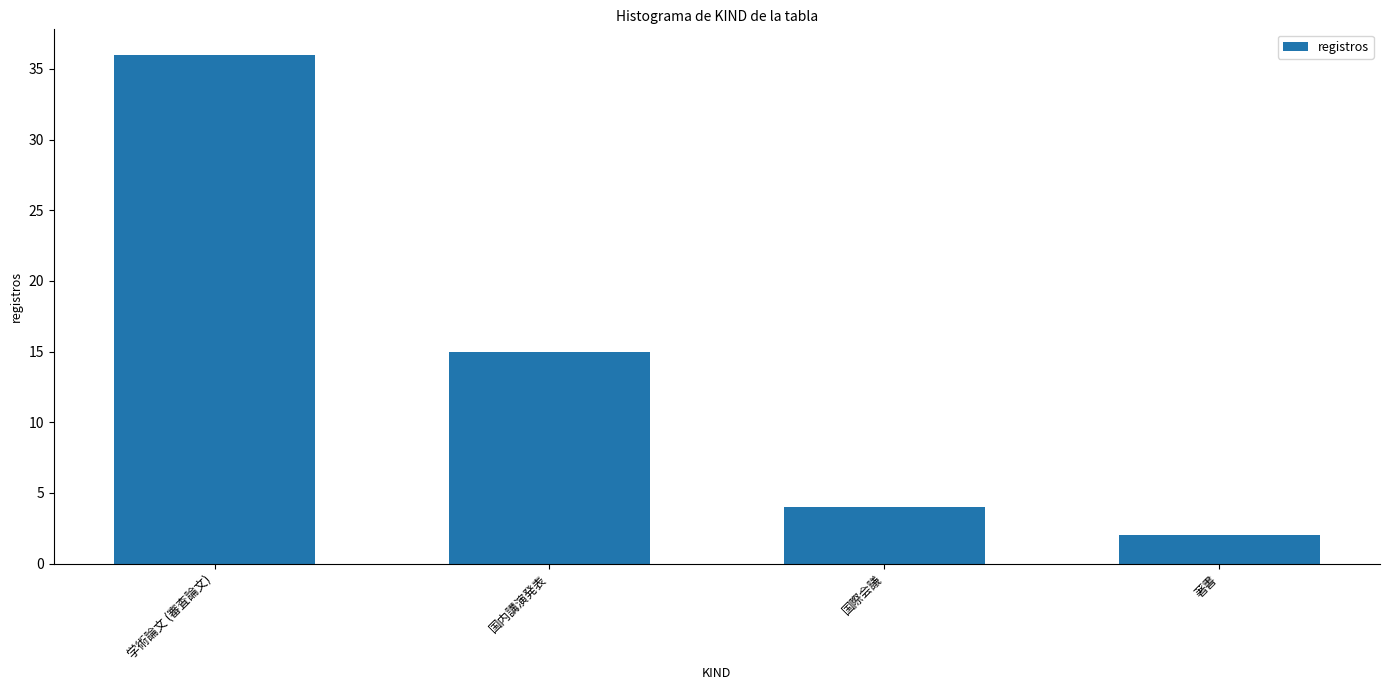

What is the change in value from 学術論文 (審査論文) to 国内講演発表?

-21